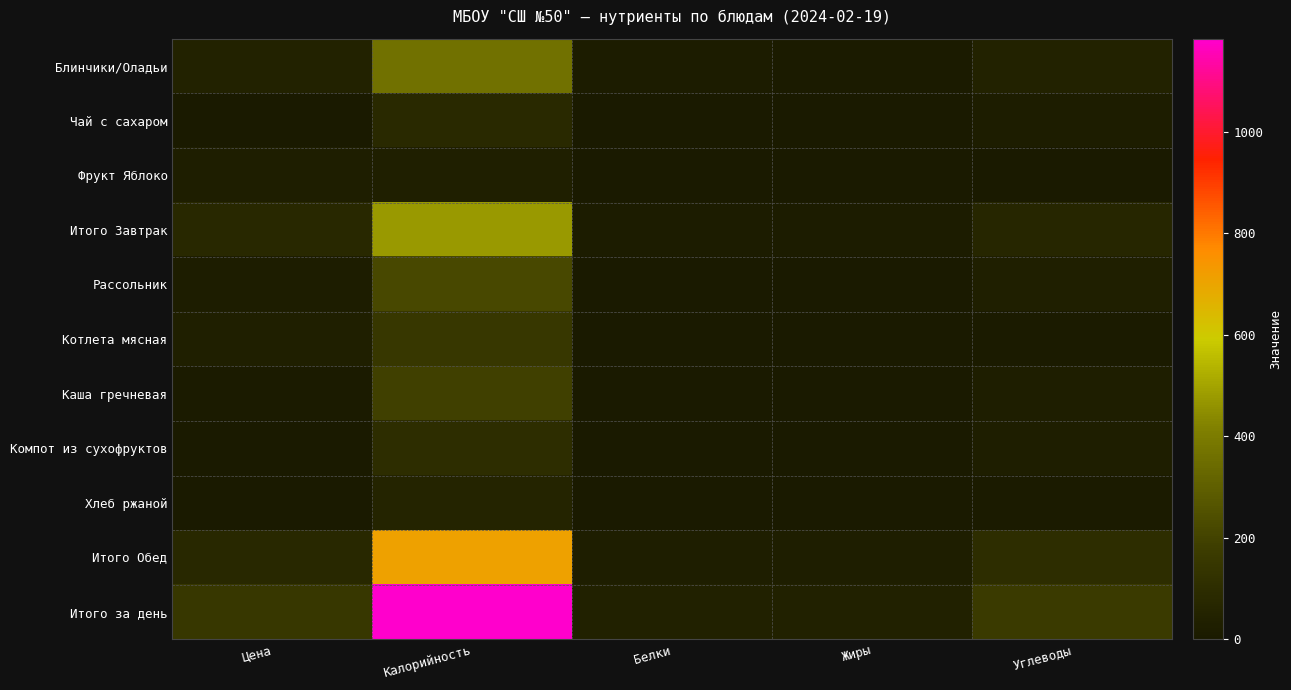

Reading right to left, what are all the values shown in this chart?

Блинчики/Оладьи: Углеводы=42.2	Жиры=13.8	Белки=15.3	Калорийность=361.3	Цена=45.2
Чай с сахаром: Углеводы=20.2	Жиры=0.1	Белки=0.0	Калорийность=81.2	Цена=2.7
Фрукт Яблоко: Углеводы=4.6	Жиры=1.8	Белки=0.4	Калорийность=29.5	Цена=26.3
Итого Завтрак: Углеводы=67.0	Жиры=15.7	Белки=15.7	Калорийность=472.1	Цена=74.2
Рассольник: Углеводы=30.8	Жиры=7.3	Белки=7.4	Калорийность=219.0	Цена=18.6
Котлета мясная: Углеводы=10.6	Жиры=8.0	Белки=8.2	Калорийность=148.2	Цена=32.0
Каша гречневая: Углеводы=25.3	Жиры=5.6	Белки=7.8	Калорийность=193.8	Цена=12.0
Компот из сухофруктов: Углеводы=23.9	Жиры=0.5	Белки=0.1	Калорийность=98.5	Цена=8.0
Хлеб ржаной: Углеводы=10.0	Жиры=2.0	Белки=0.4	Калорийность=51.2	Цена=3.5
Итого Обед: Углеводы=100.6	Жиры=23.4	Белки=23.9	Калорийность=710.7	Цена=74.2
Итого за день: Углеводы=167.6	Жиры=39.1	Белки=39.6	Калорийность=1182.8	Цена=148.3